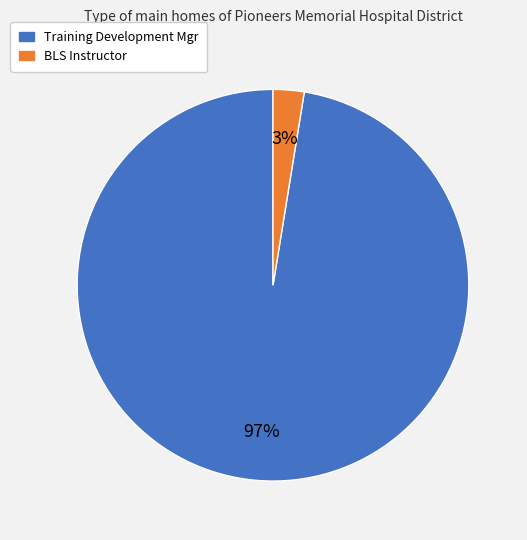

Count the number of slices in the pie.

2